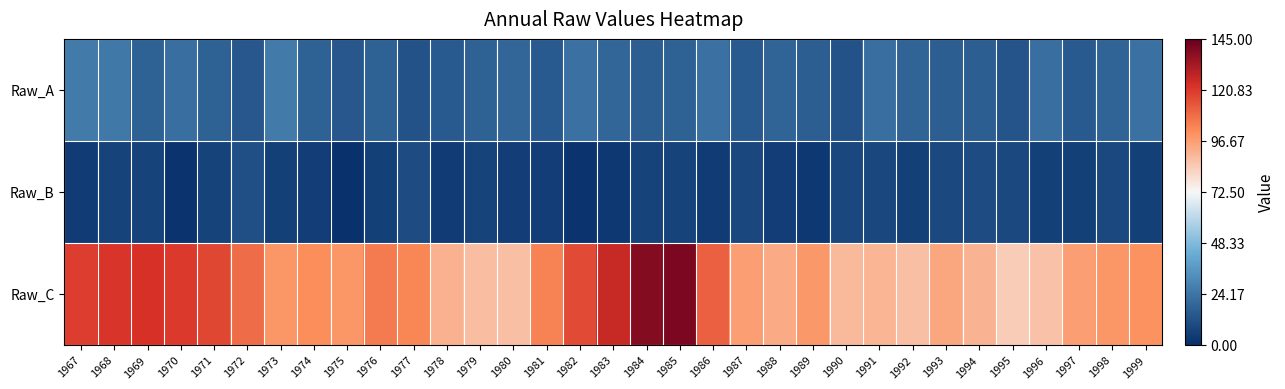

Which label corresponds to the largest value in the chart?

1985